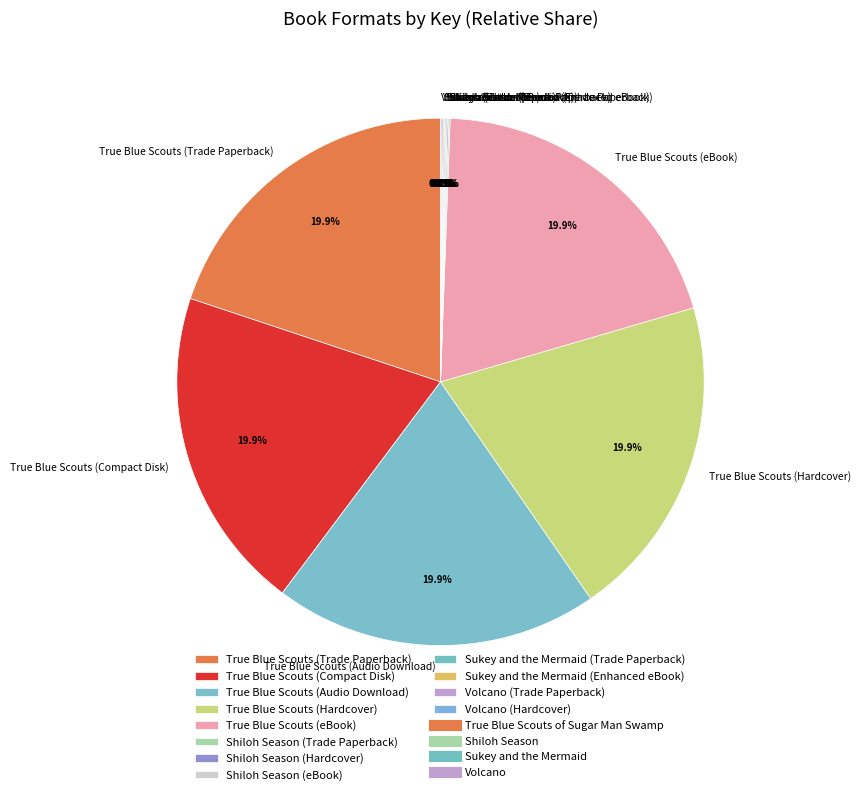

What portion of the pie excludes True Blue Scouts (Hardcover)?

80.1%